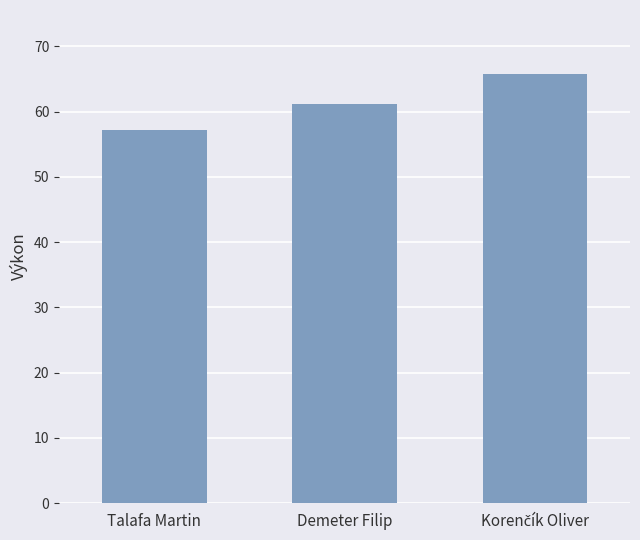

What is the minimum value shown in the chart?

57.2